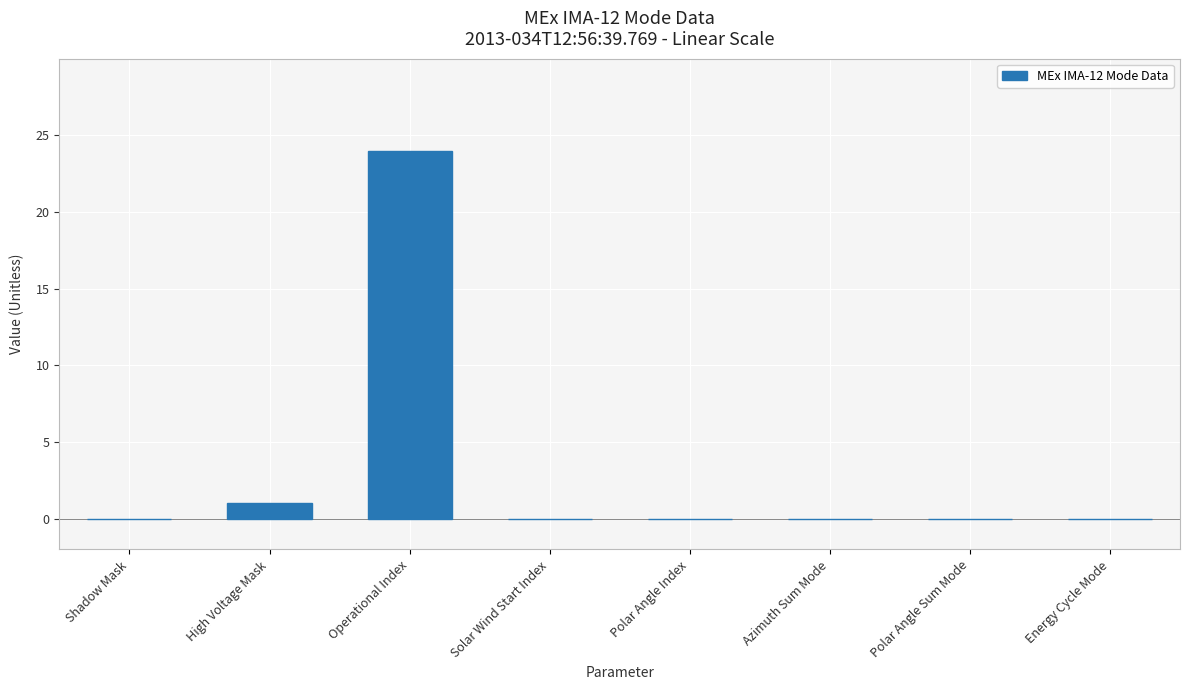

How many data points does each series have?

8